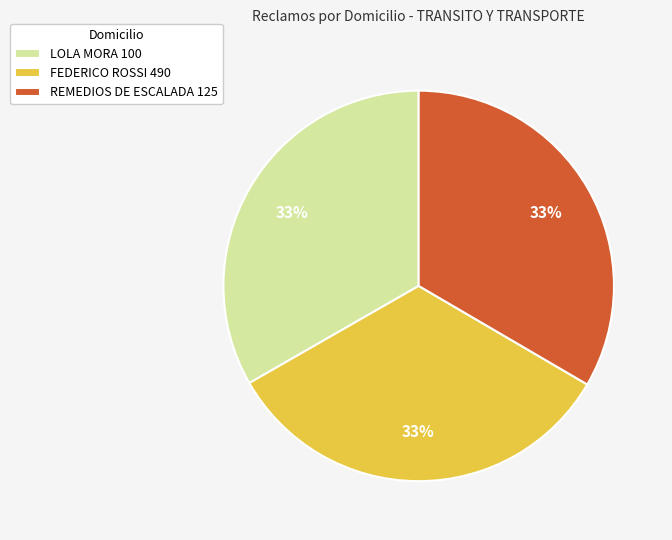

To the nearest percent, what portion does FEDERICO ROSSI 490 represent?

33%